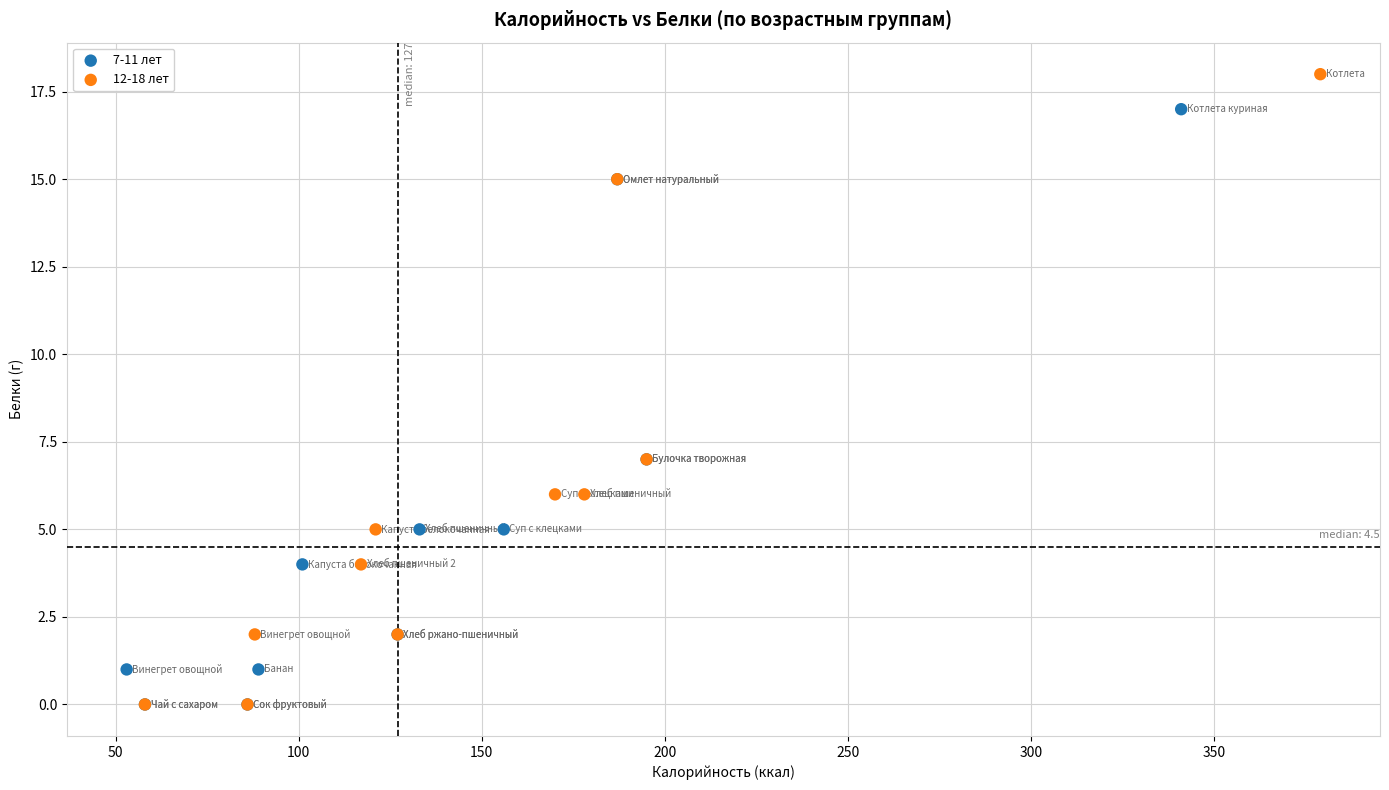

Which series has the widest spread of Y values?

12-18 лет